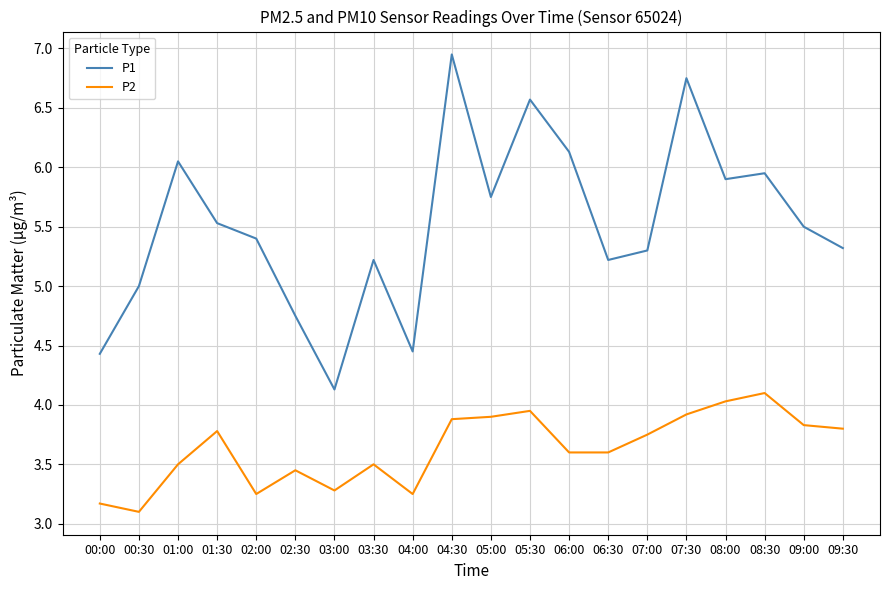

Rank the series by their maximum value, from highest to lowest.

P1, P2